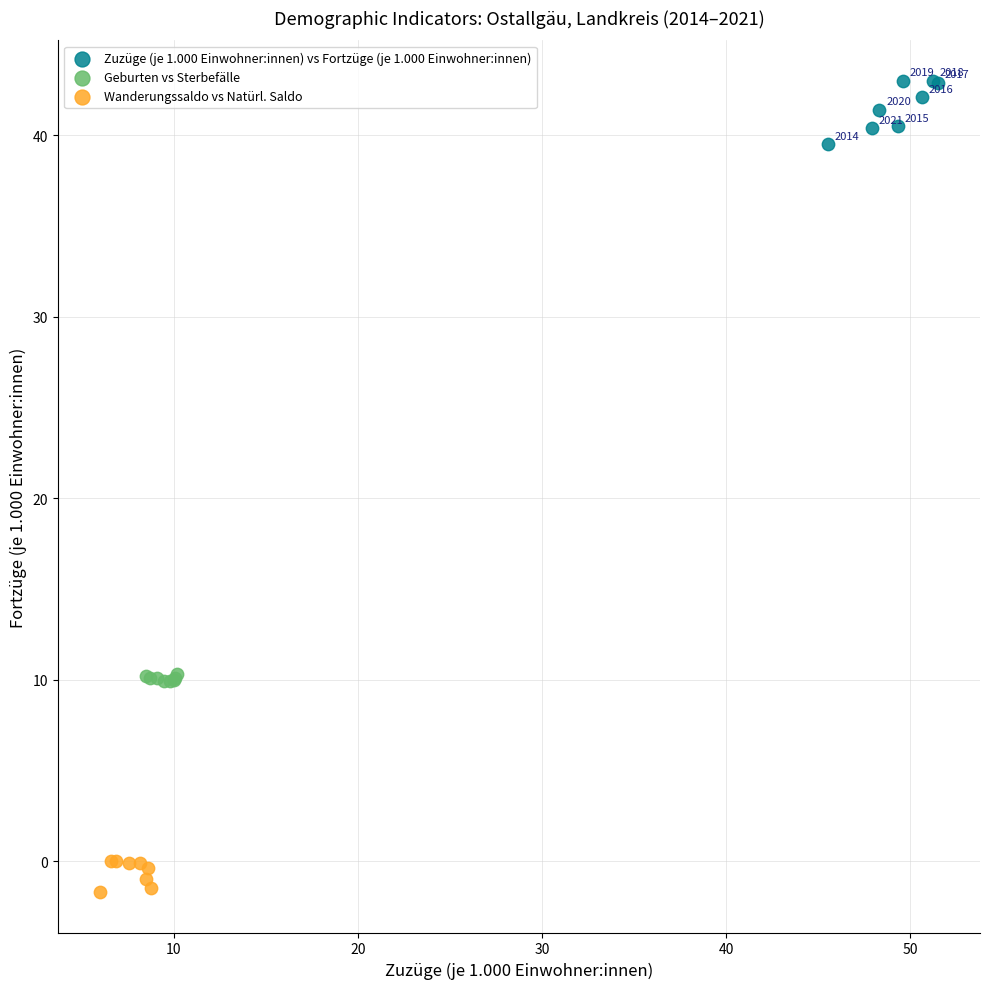

Which series has the widest spread of Y values?

Zuzüge (je 1.000 Einwohner:innen) vs Fortzüge (je 1.000 Einwohner:innen)